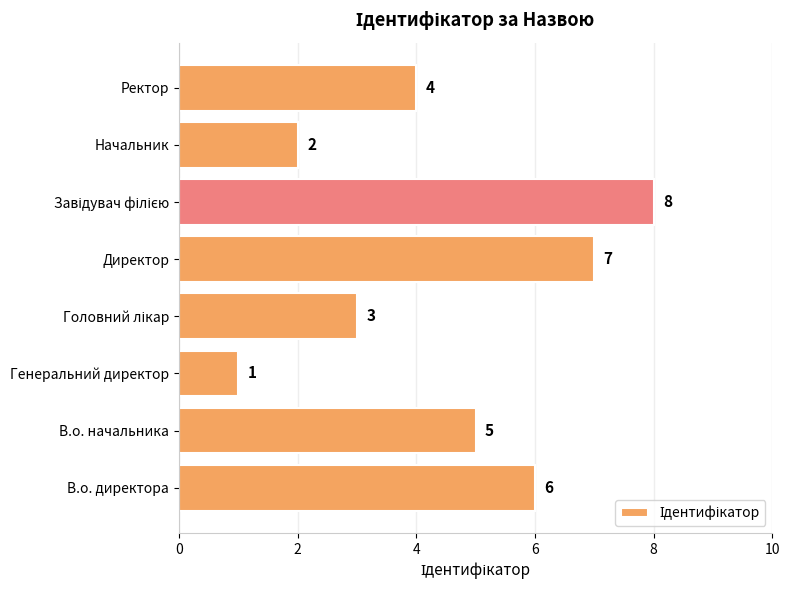

Reading bottom to top, list all the values displayed in this chart.

6	5	1	3	7	8	2	4